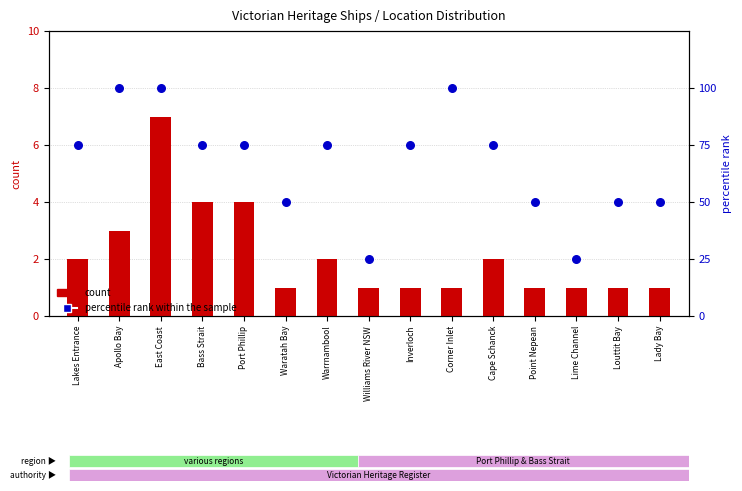

What is the total value across all series at Bass Strait?

79